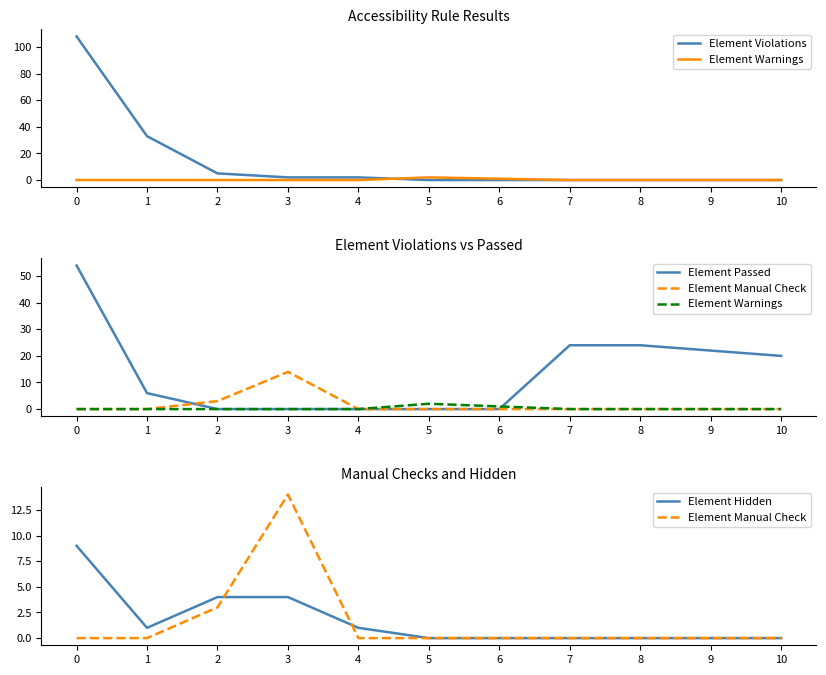

Rank the series by their maximum value, from highest to lowest.

Element Violations, Element Passed, Element Manual Check, Element Hidden, Element Warnings